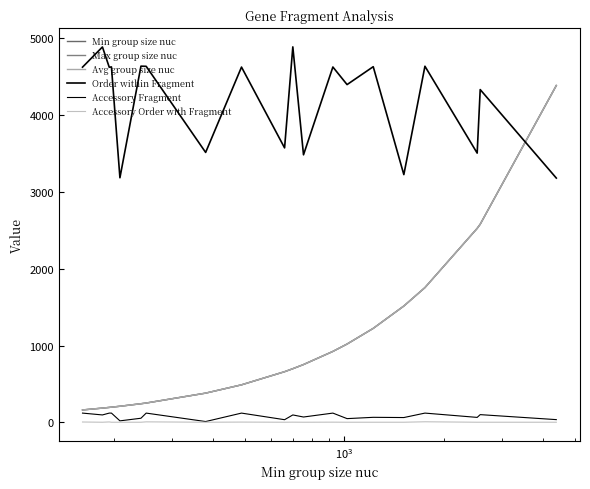

What is the value of the Min group size nuc point at the 12th from the left?

752